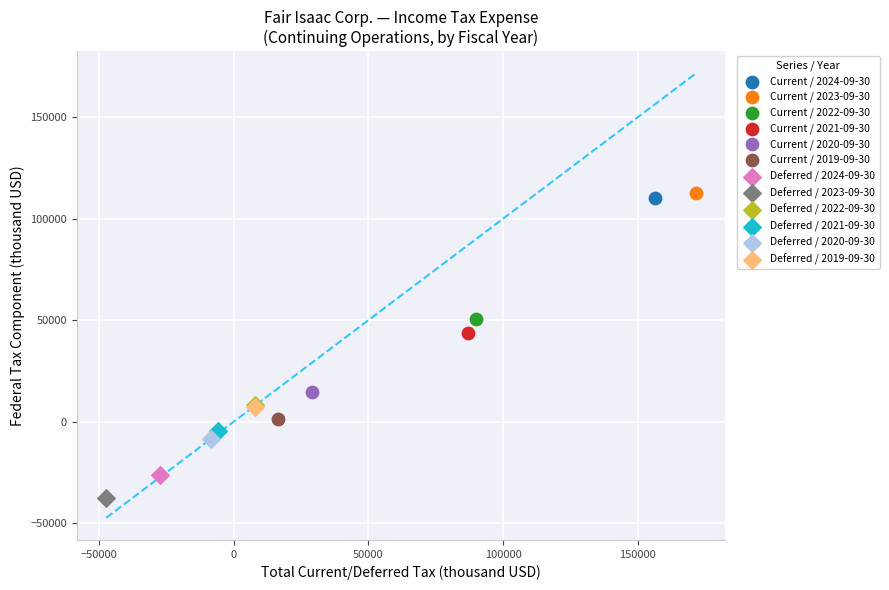

Which series reaches the minimum Y coordinate?

Deferred / 2023-09-30